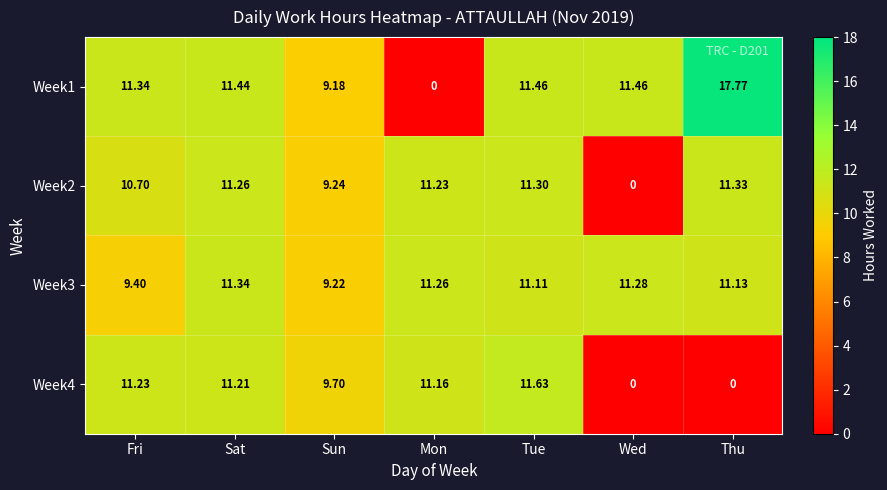

At which category is the sum across all series the highest?

Tue